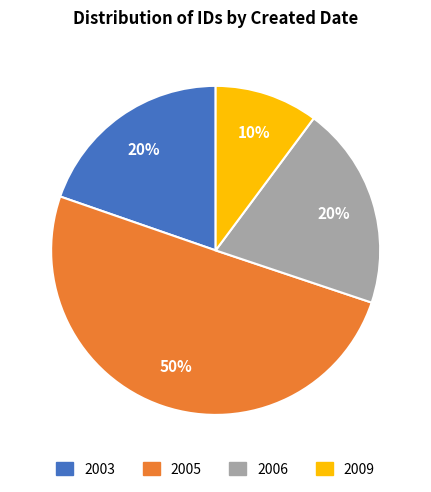

To the nearest percent, what is the difference between the largest and smallest slice percentages?

40%